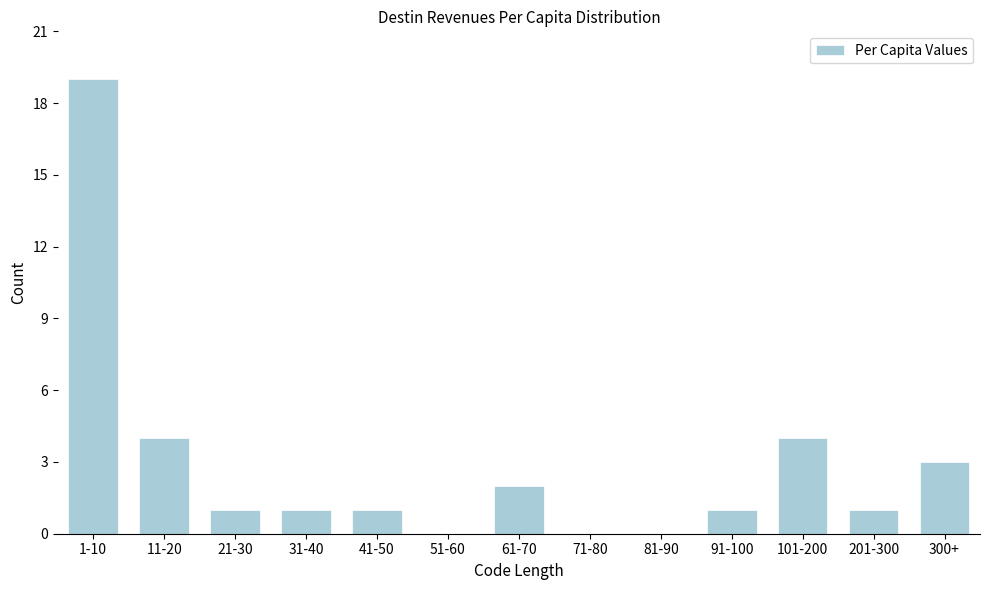

Reading left to right, transcribe all the data shown in this chart.

1-10=19	11-20=4	21-30=1	31-40=1	41-50=1	51-60=0	61-70=2	71-80=0	81-90=0	91-100=1	101-200=4	201-300=1	300+=3